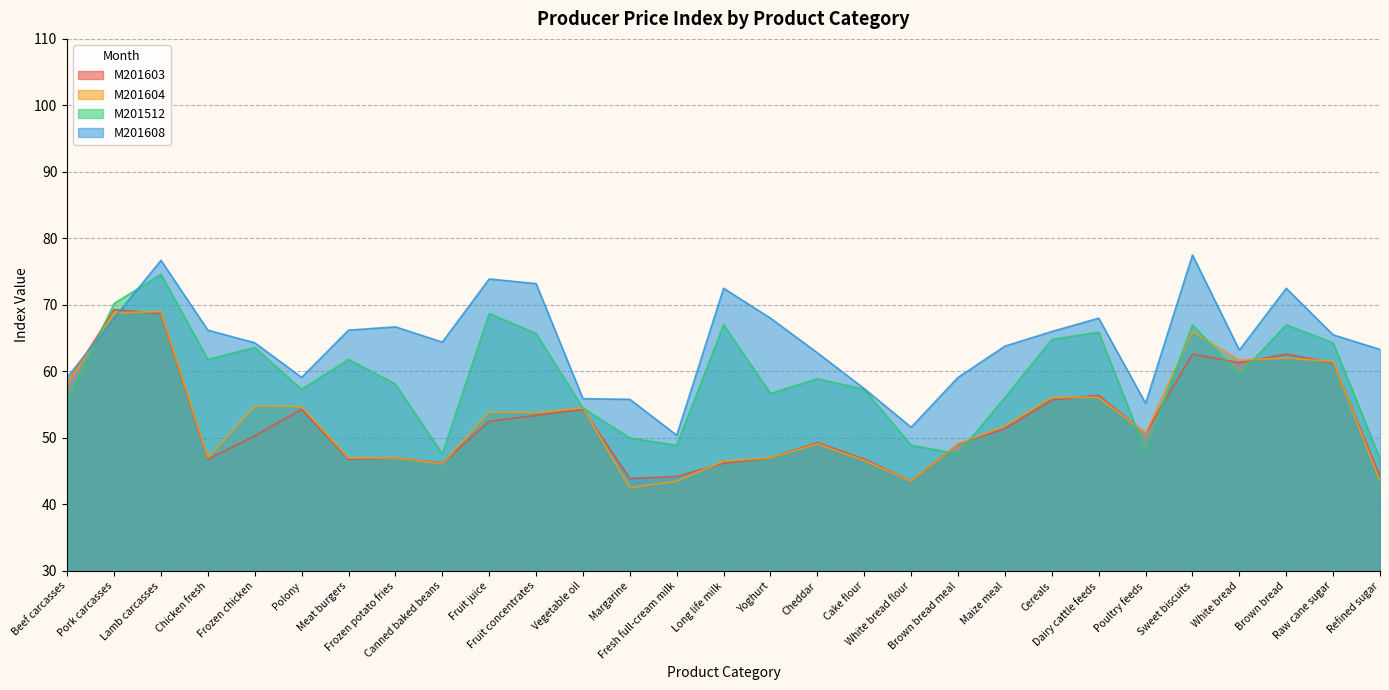

Between Beef carcasses and Canned baked beans, which is larger?

Beef carcasses